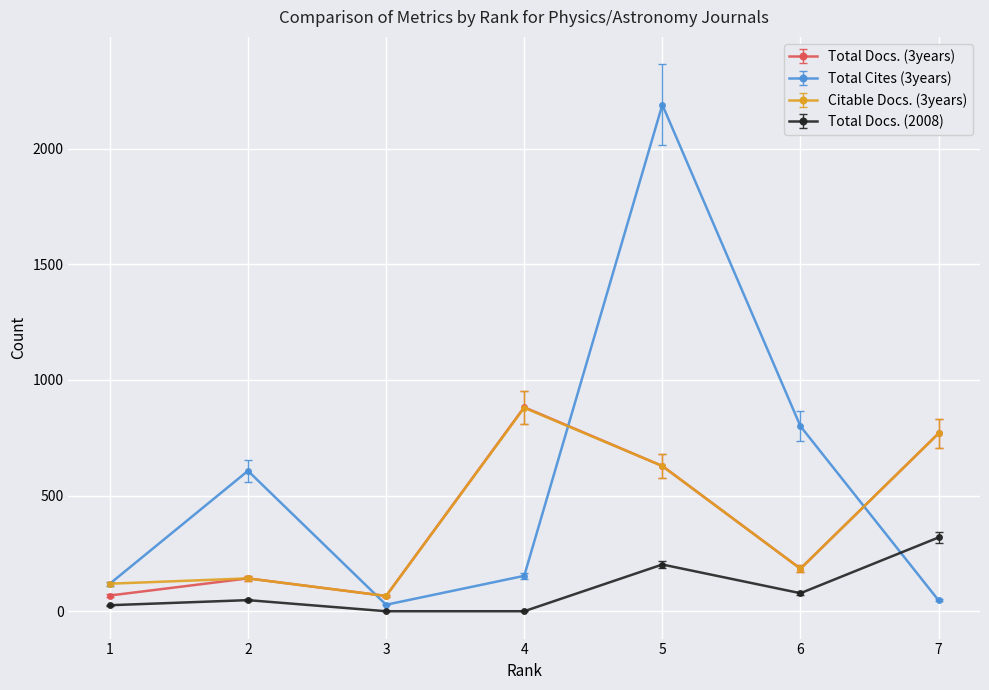

Which series has the largest total across all categories?

Total Cites (3years)